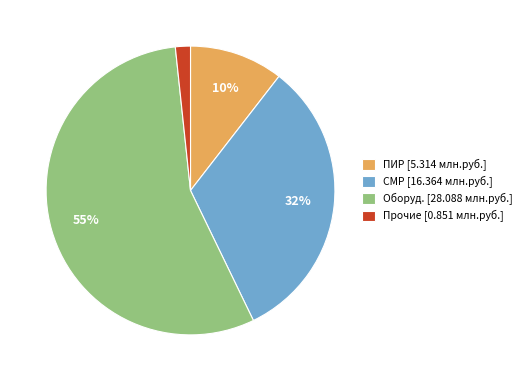

Count the number of slices in the pie.

4